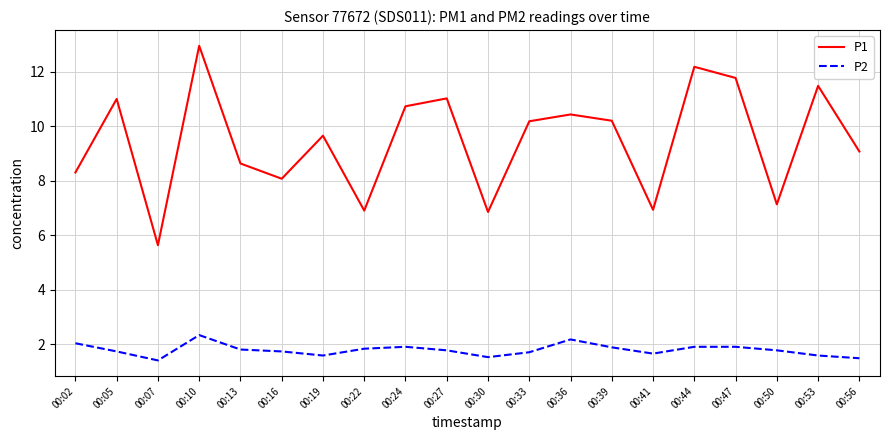

Which series has the widest spread of values?

P1